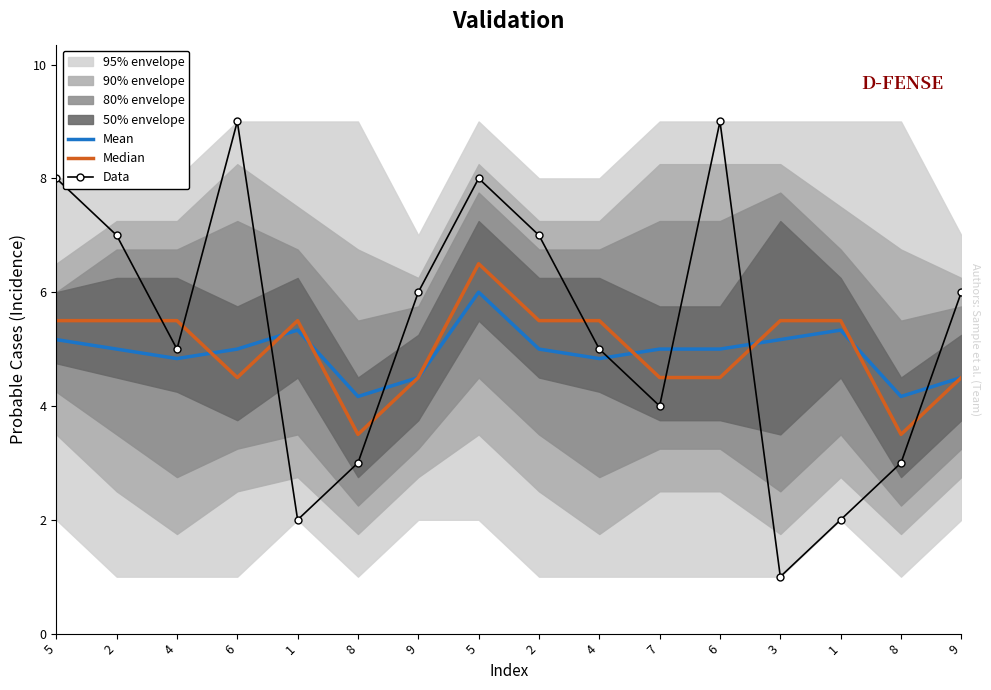

How many data points in Mean are above 5?

5